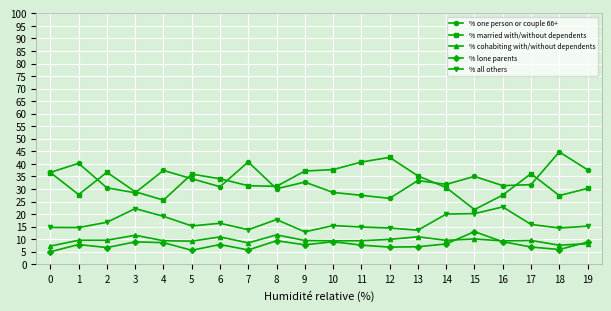

What is the value of the % married with/without dependents point at the 8th from the left?

31.3